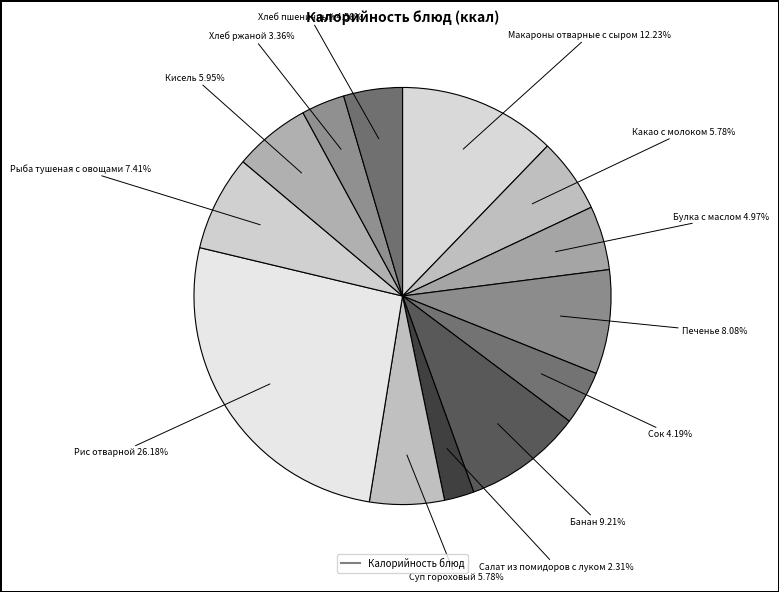

Count the number of slices in the pie.

13